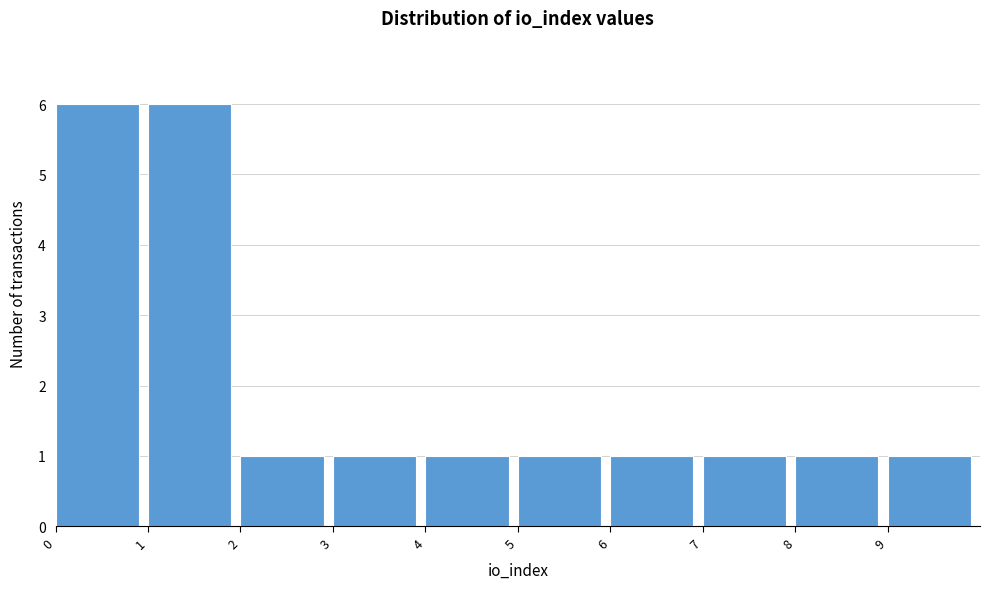

Reading left to right, list every bar in this chart as the range it spans on the x-axis followed by its height. The values are not printed on the chart, so give them approximately, as read against the axis.

0 to 1: 6
1 to 2: 6
2 to 3: 1
3 to 4: 1
4 to 5: 1
5 to 6: 1
6 to 7: 1
7 to 8: 1
8 to 9: 1
9 to 10: 1